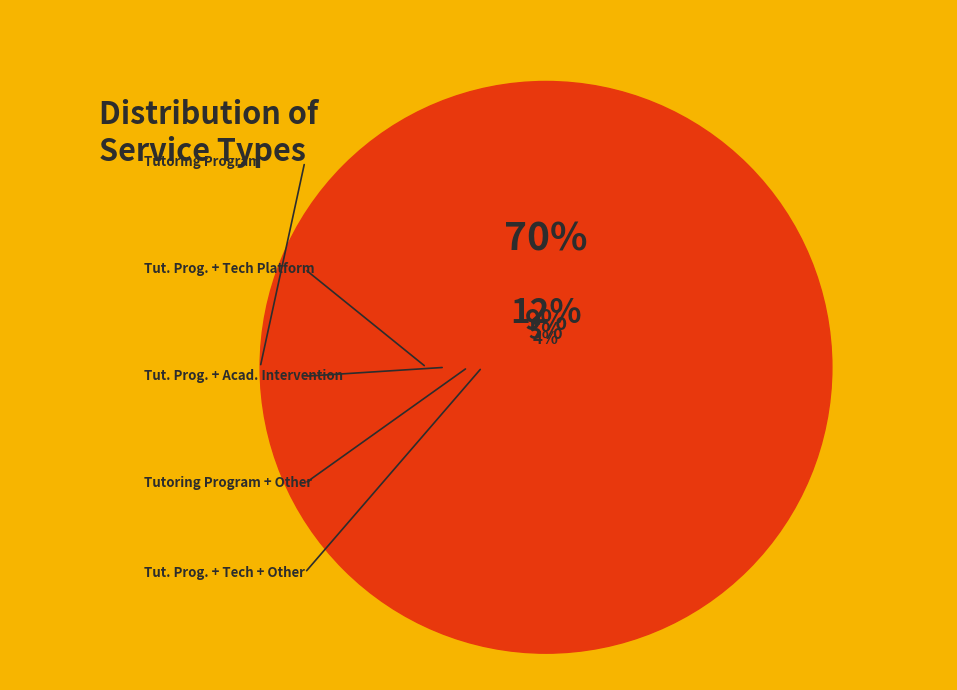

To the nearest percent, what is the average slice percentage?

20%